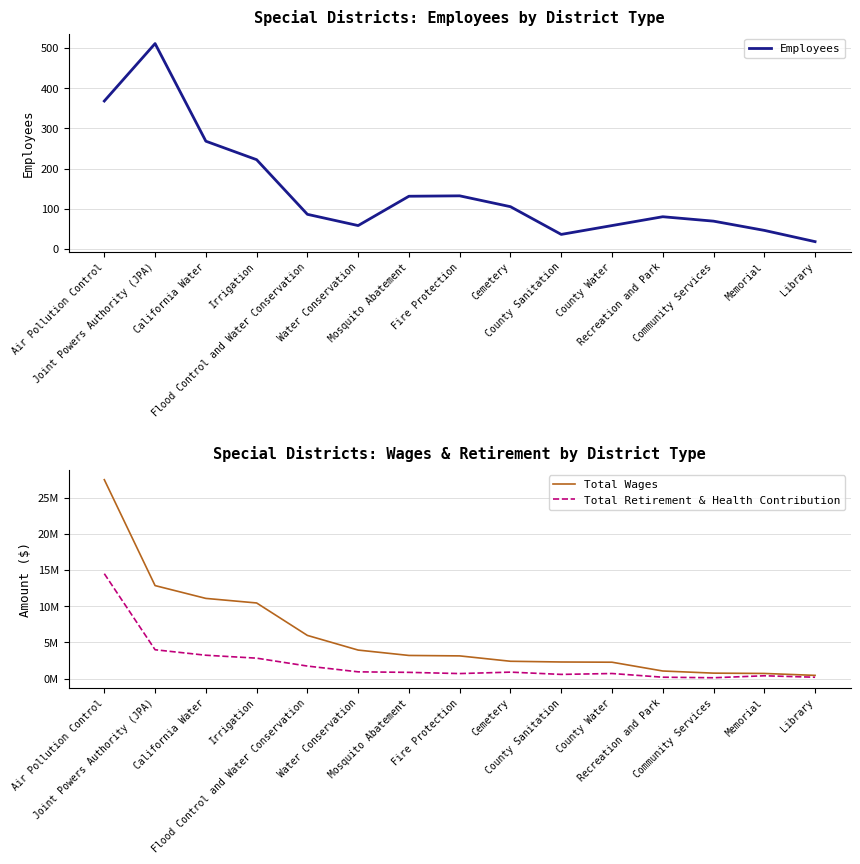

True or false: Total Wages and Total Retirement & Health Contribution intersect in this chart.

False